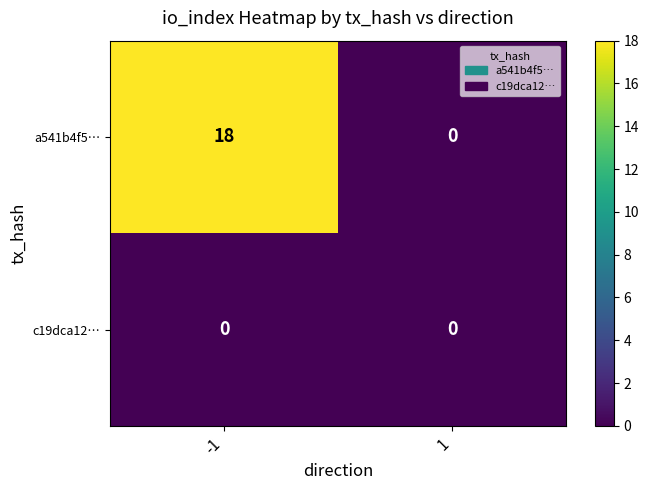

What is the sum of the a541b4f5… values at -1 and 1?

18